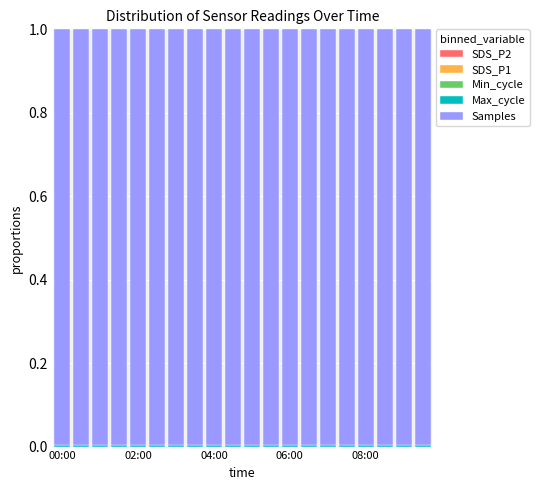

Does the chart contain stacked bars?

Yes